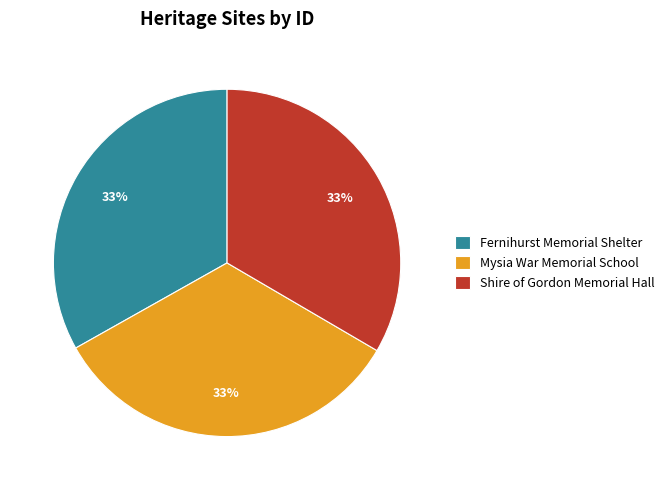

What is the ratio of the value at Shire of Gordon Memorial Hall to the value at Fernihurst Memorial Shelter?

1.0